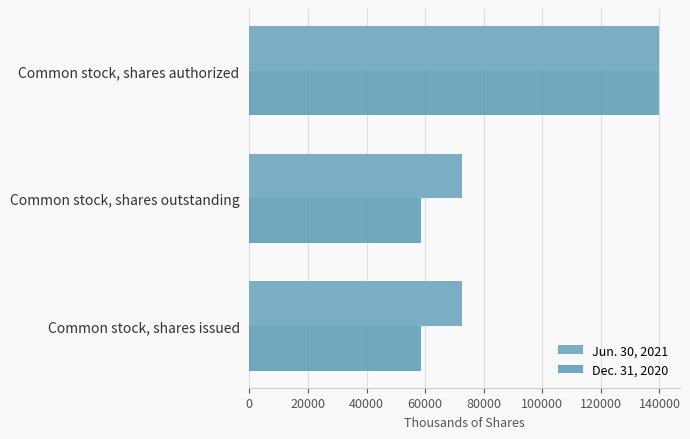

Which series has the widest spread of values?

Dec. 31, 2020